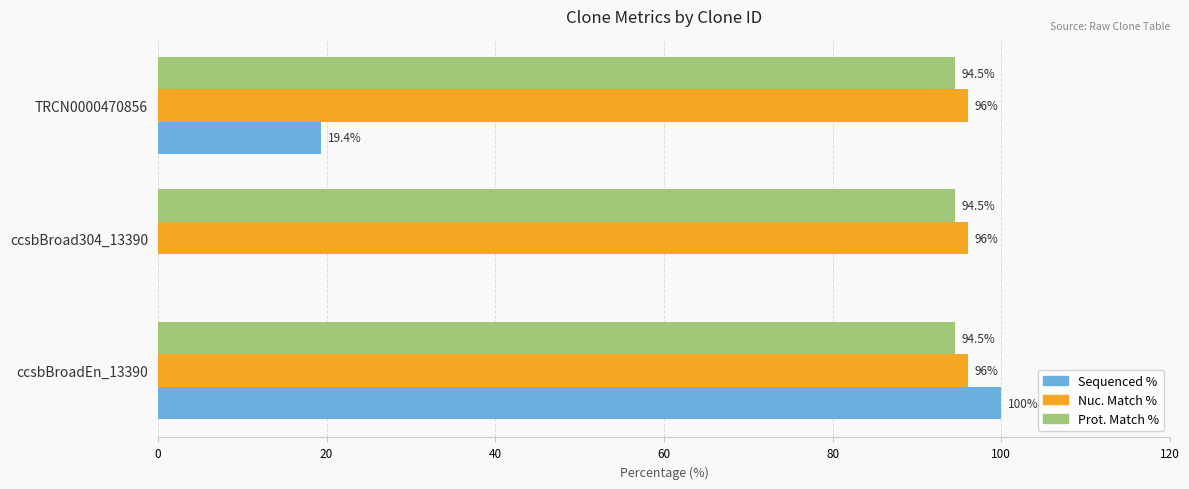

Which series has the largest total across all categories?

Nuc. Match %